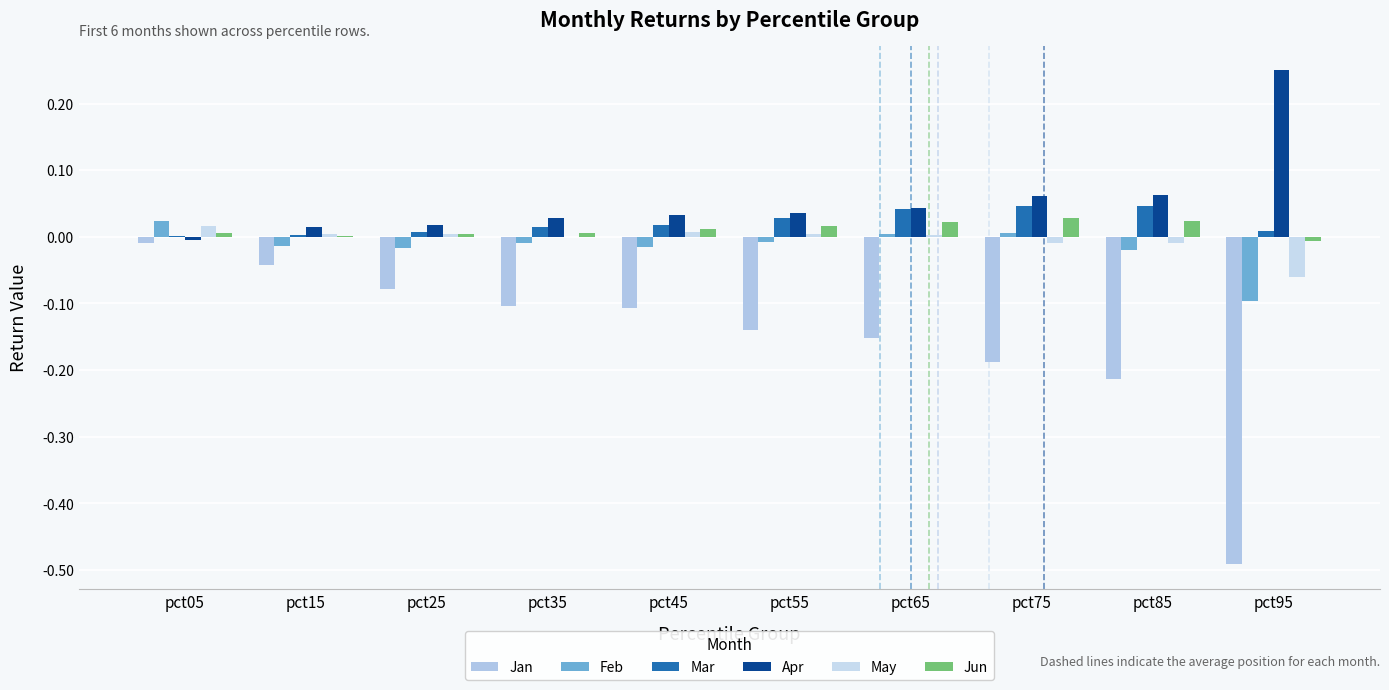

The value of May at pct15 is 0.0. True or false?

False